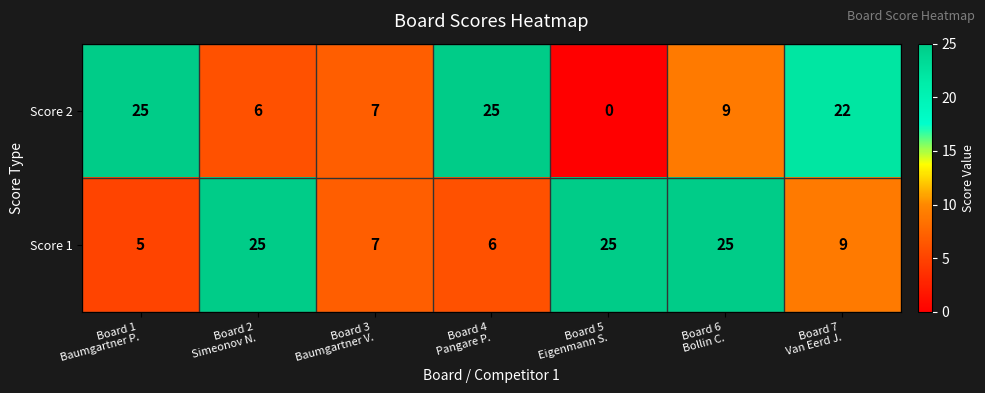

At how many categories does at least one series exceed 23?

5